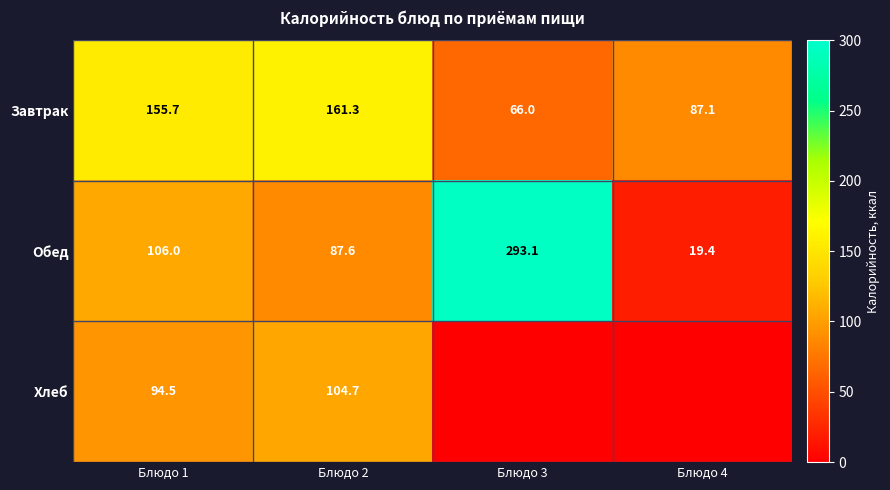

What is the difference between the second highest and second lowest values in the Завтрак series?

68.6